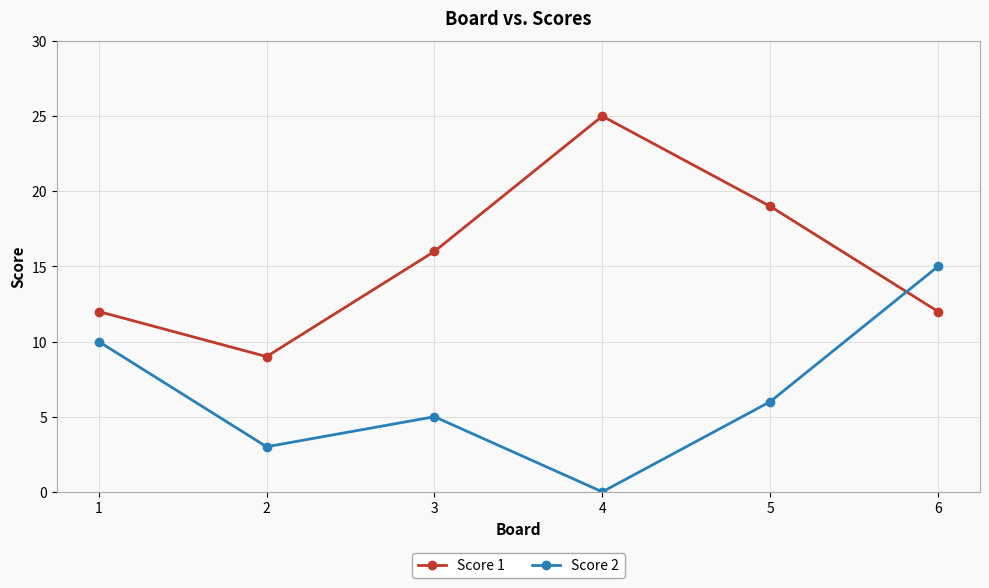

At 2, list the series in order from smallest to largest.

Score 2, Score 1